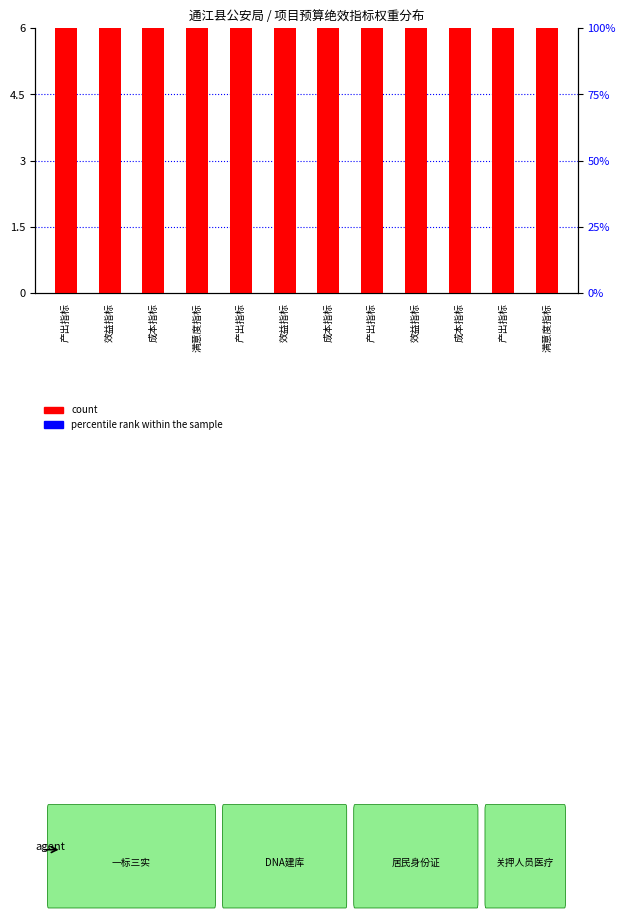

List the series in order of their overall mean, lowest first.

percentile rank within the sample, count